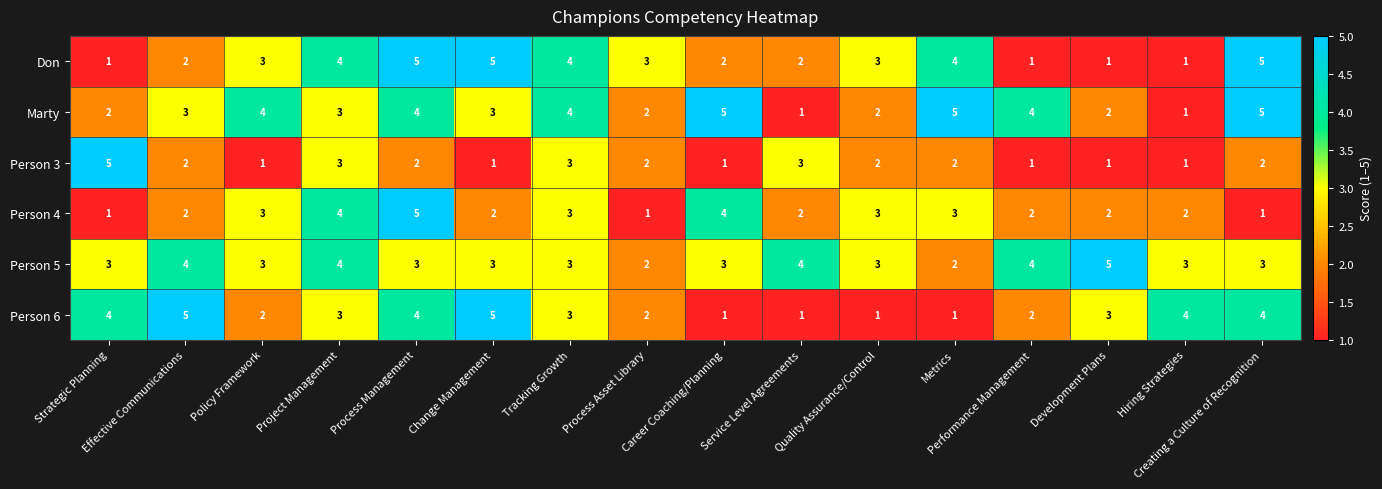

What is the difference between the maximum and minimum values in the Person 3 series?

4